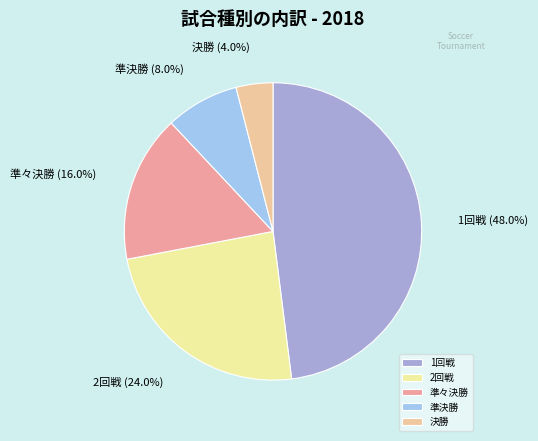

Which category has the biggest portion of the pie?

1回戦